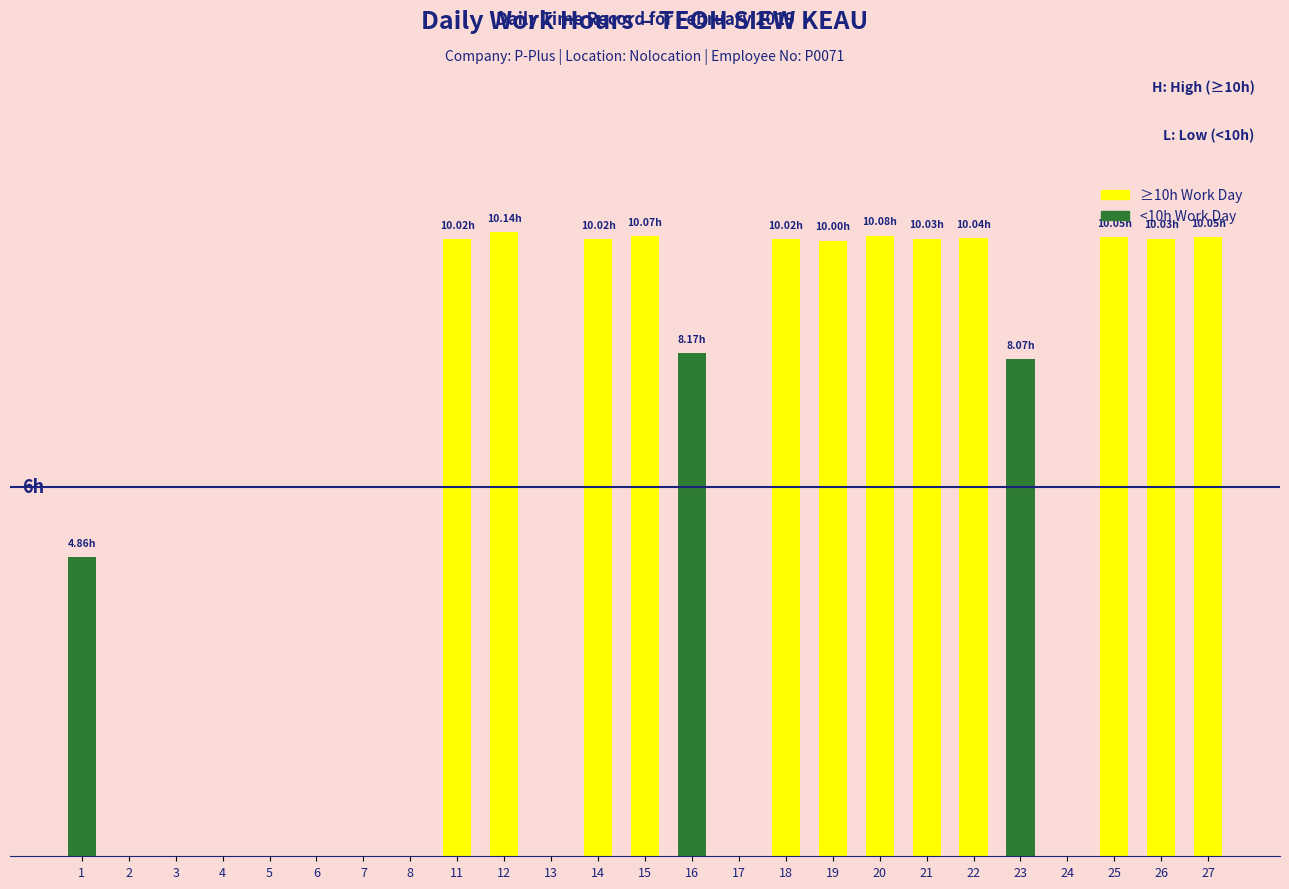

Does the chart contain stacked bars?

No